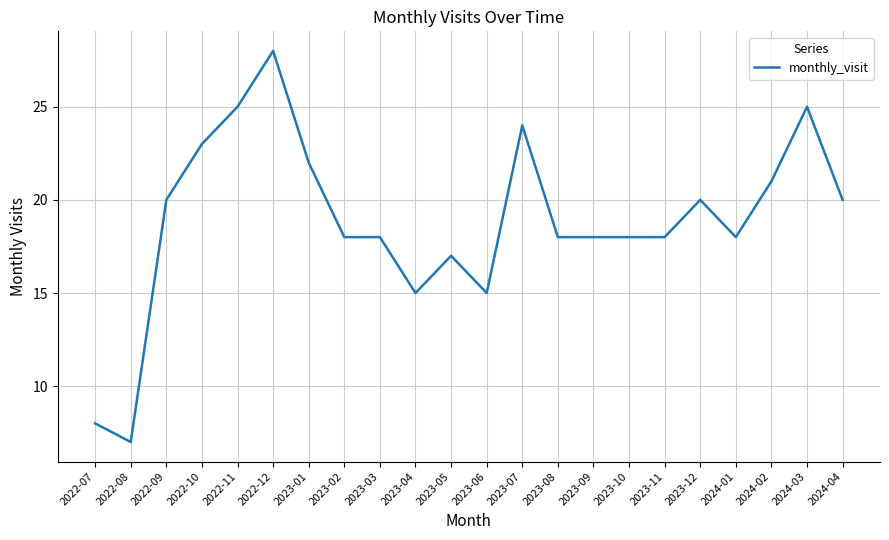

How many distinct data groups are displayed?

1